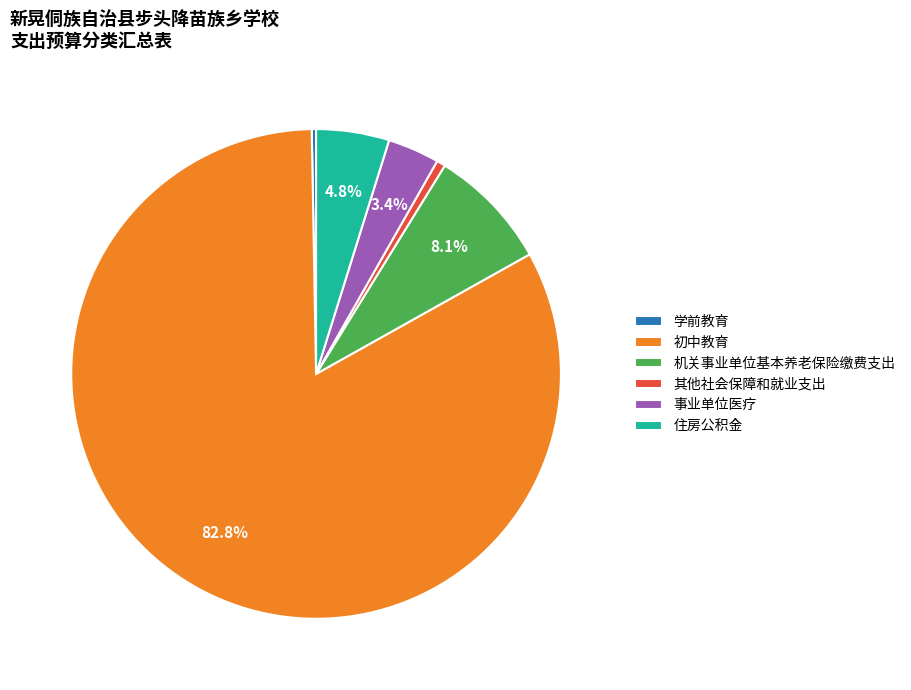

How many segments does this pie chart have?

6